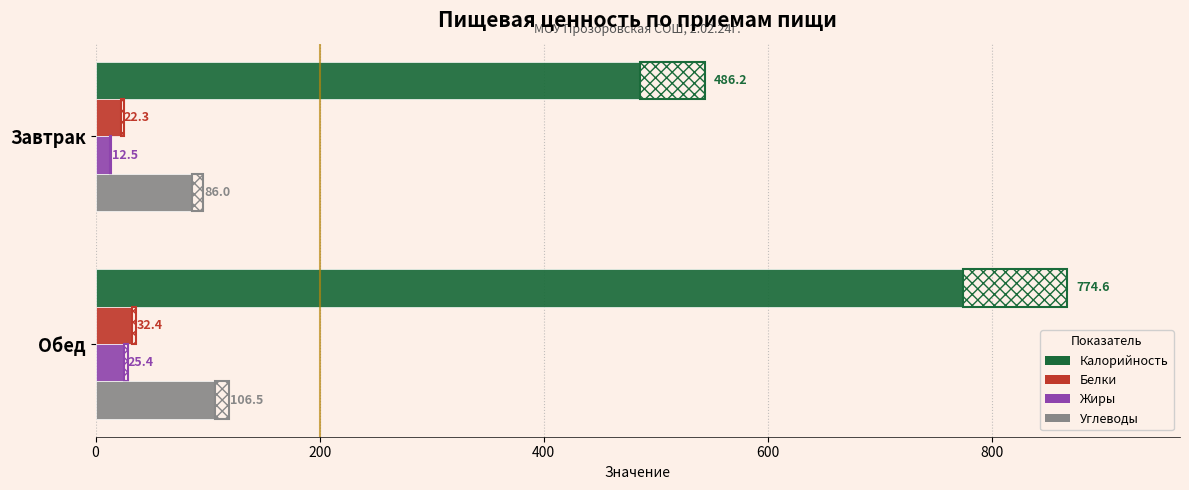

Reading left to right, what are all the values shown in this chart?

Калорийность: 486.2	774.6
Белки: 22.3	32.4
Жиры: 12.5	25.4
Углеводы: 86.0	106.5